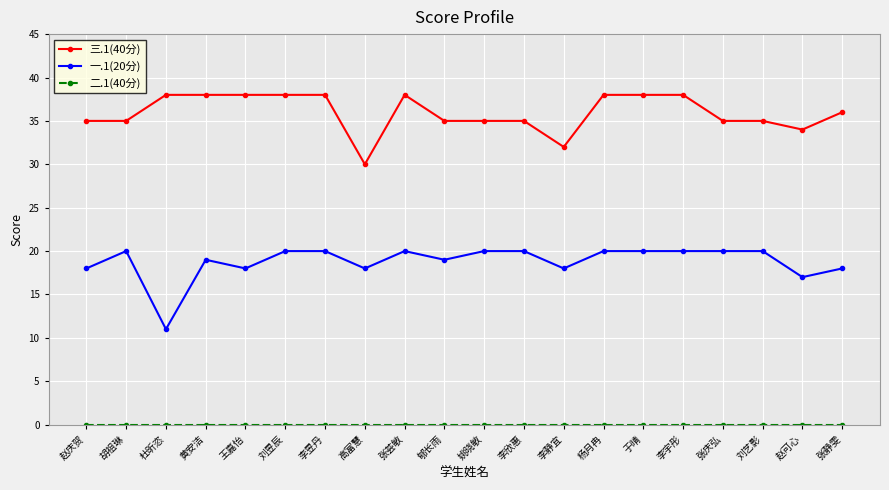

What is the total value across all series at 李宇彤?

58